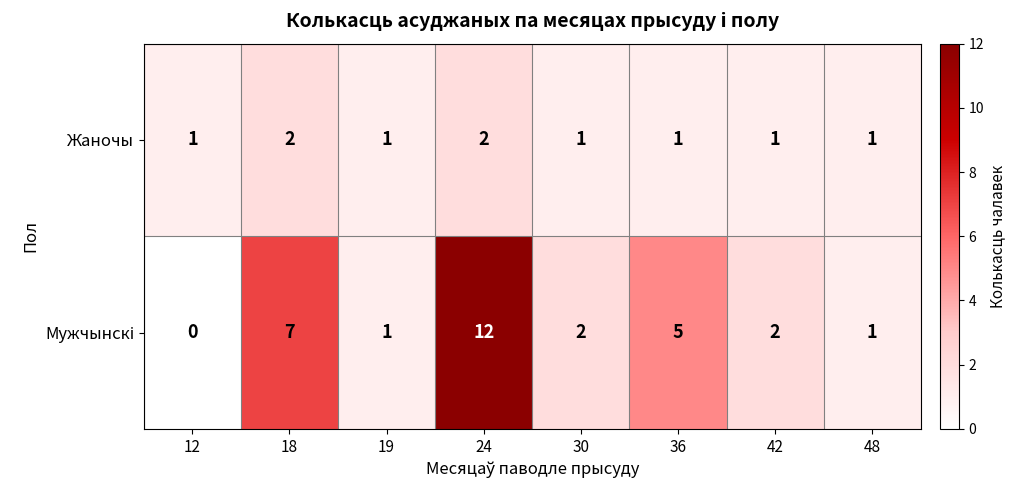

What is the sum of the Жаночы values at 24 and 48?

3